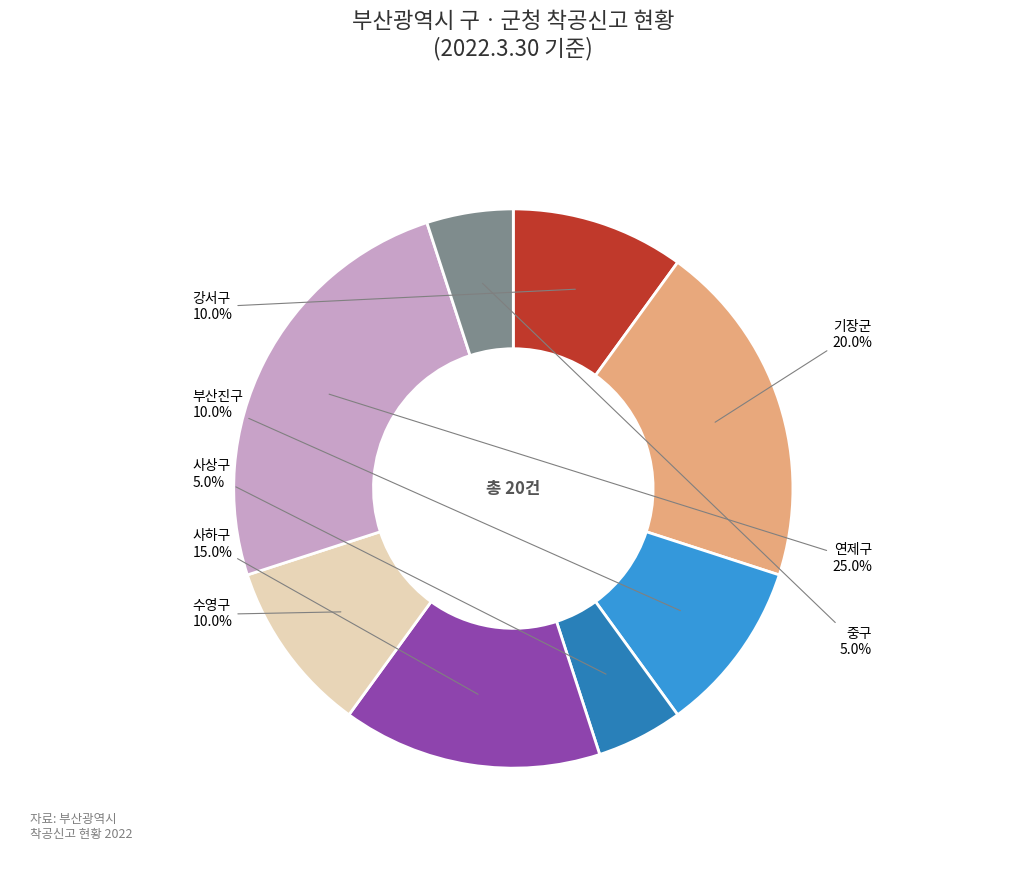

The 연제구 slice represents 25% of the pie. True or false?

True